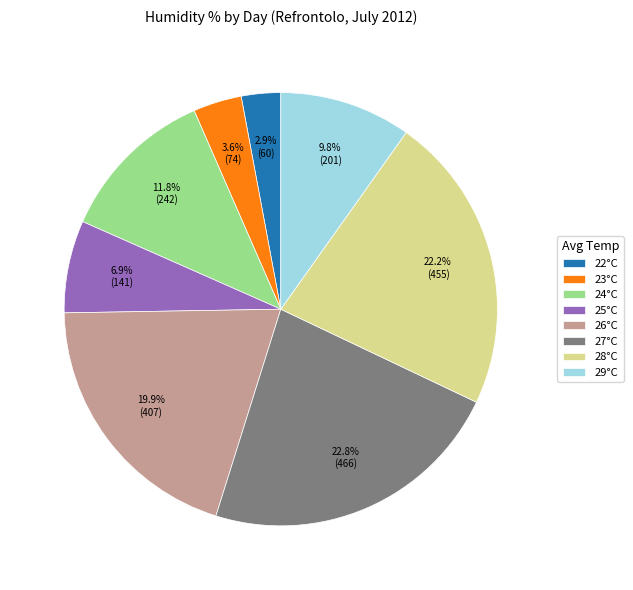

To the nearest percent, what portion does 27°C represent?

23%